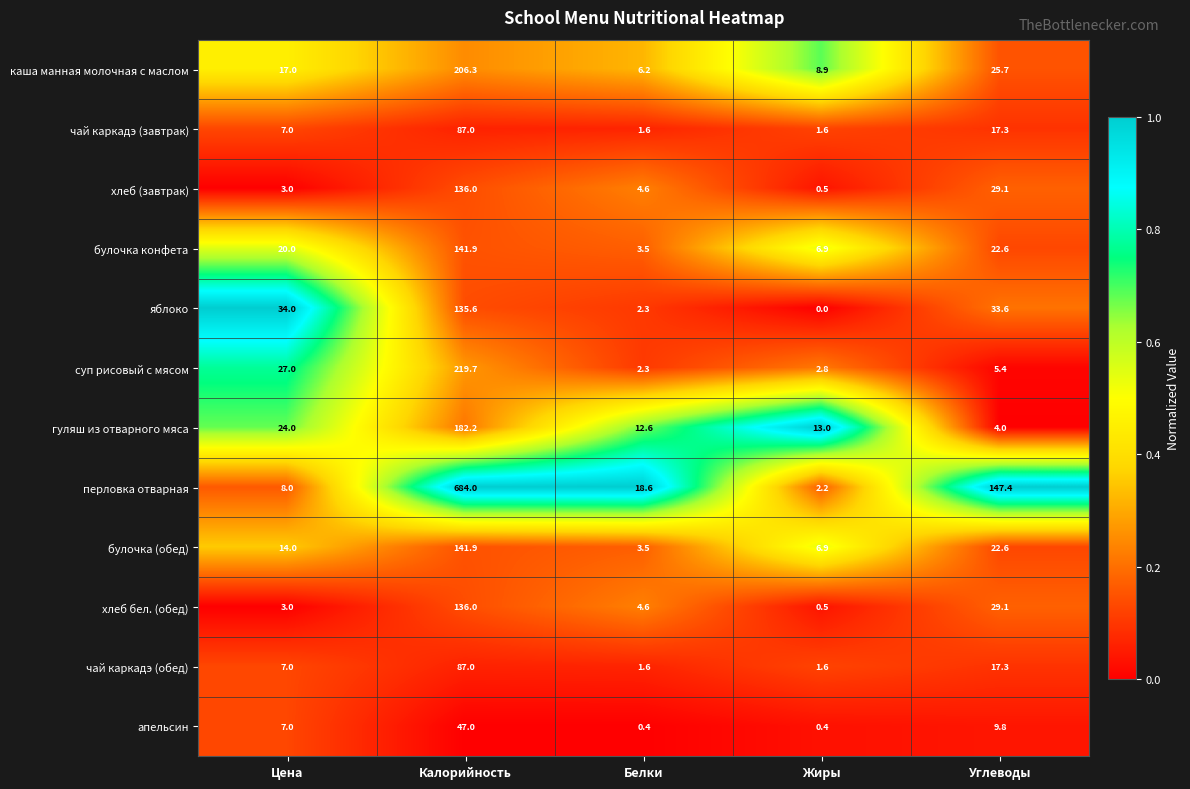

What is the greatest value displayed?

684.0